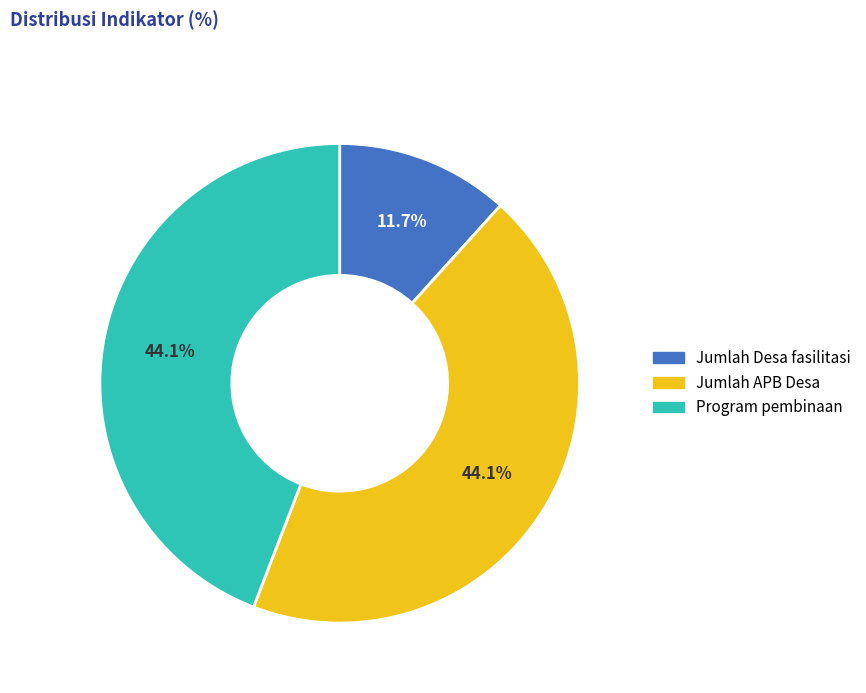

Count the number of slices in the pie.

3